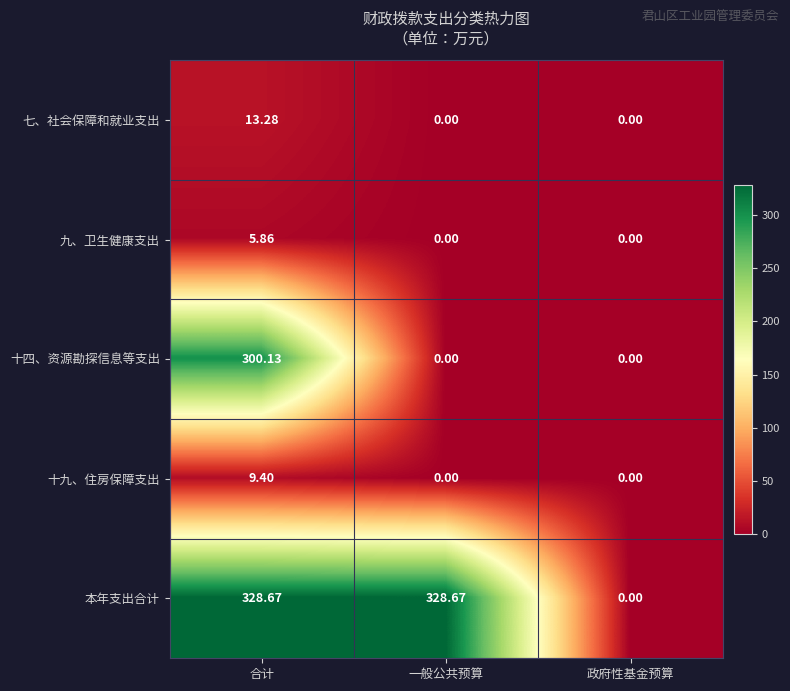

Rank the series by their maximum value, from lowest to highest.

九、卫生健康支出, 十九、住房保障支出, 七、社会保障和就业支出, 十四、资源勘探信息等支出, 本年支出合计